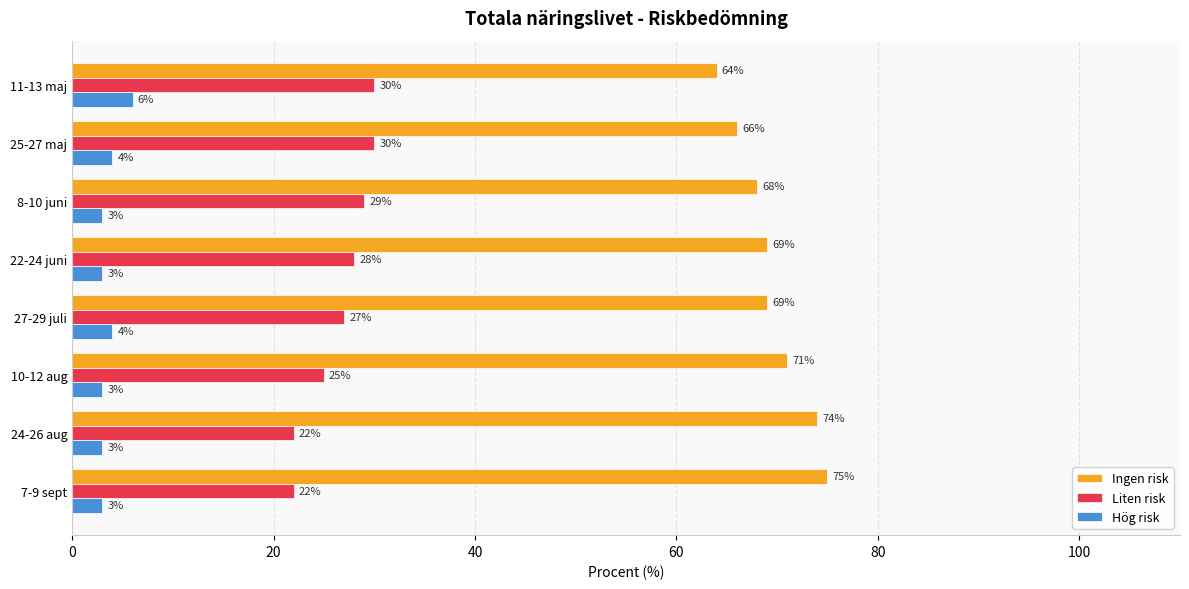

What is the sum of all Ingen risk values?

556